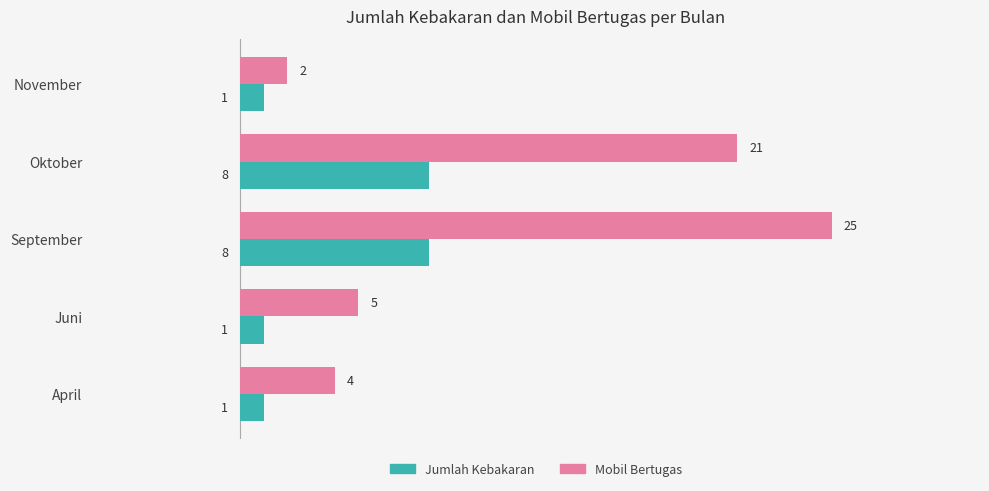

Which series changed the most between Juni and November?

Mobil Bertugas